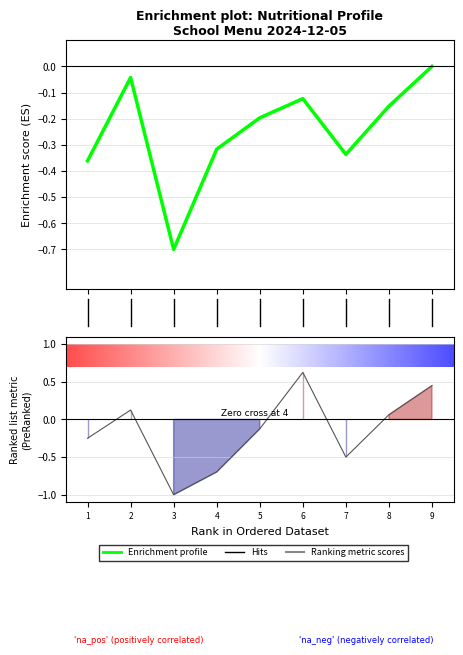

What is the total value across all series at 9?

0.4